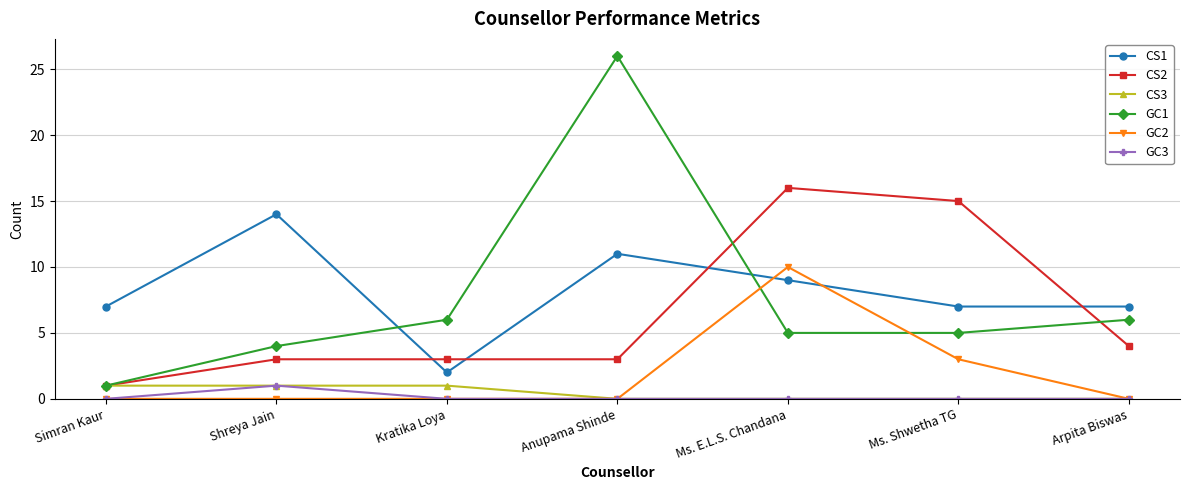

What is the label of the 4th point from the left?

Anupama Shinde